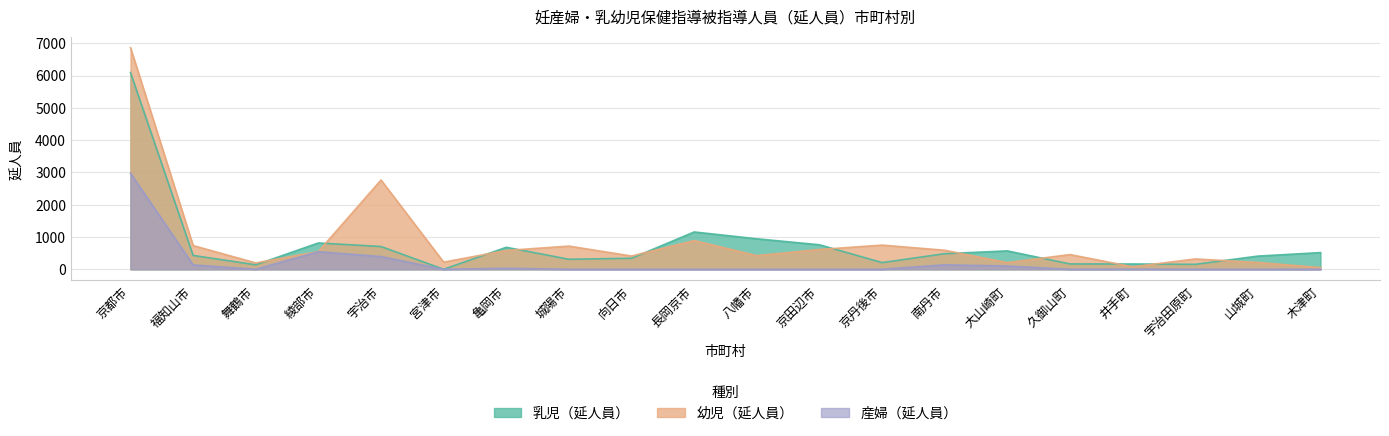

At which label does 乳児（延人員） first exceed 483?

京都市